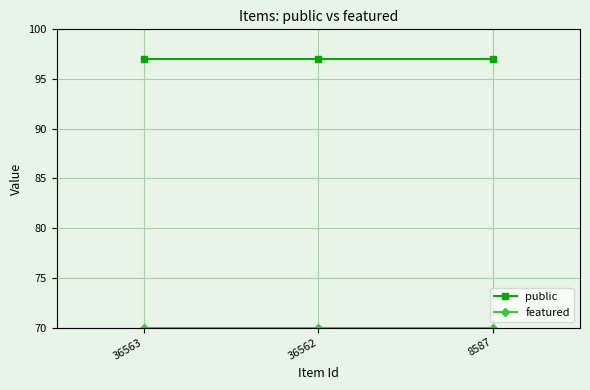

What is the total value across all series at 36563?

167